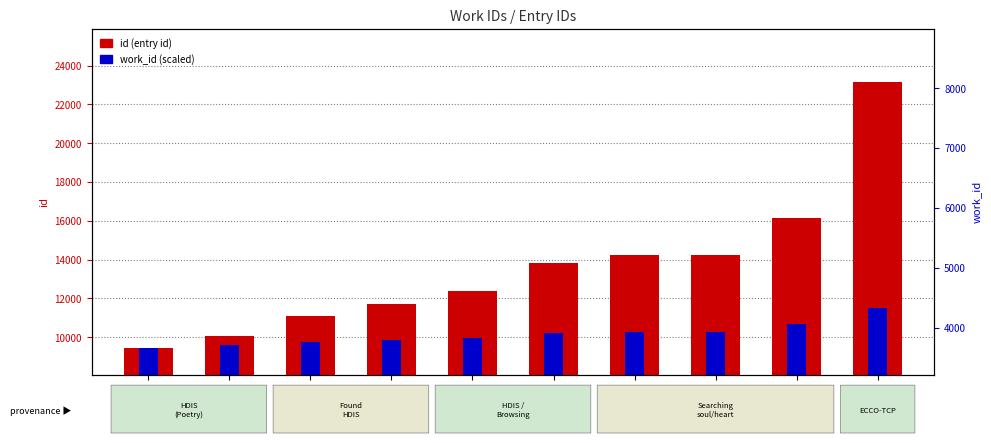

What is the value of the id bar at the 1st from the left?

9446.0